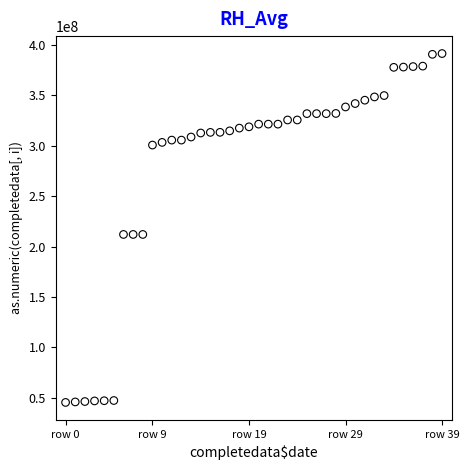

What is the range of Y values (max minus min)?

345961794